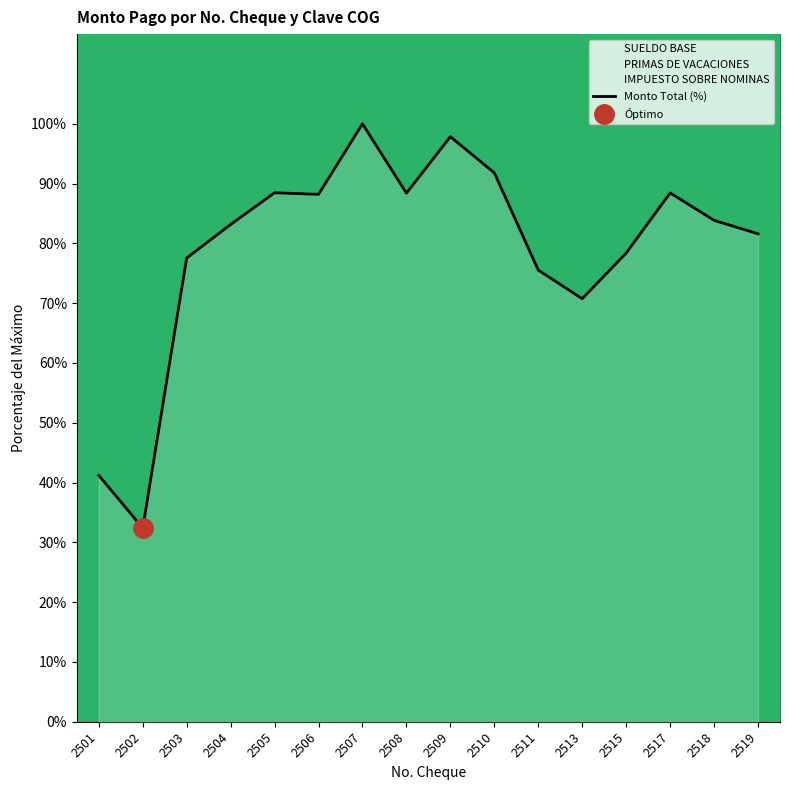

Rank the categories by value from lowest to highest.

2502, 2501, 2513, 2511, 2503, 2515, 2519, 2504, 2518, 2506, 2508, 2517, 2505, 2510, 2509, 2507